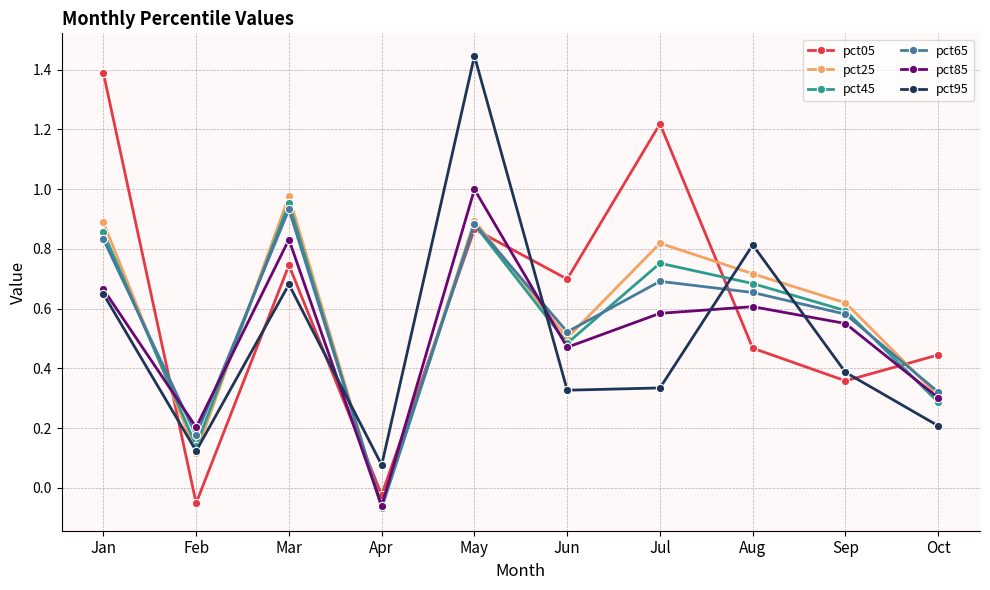

Which category has the highest value in the pct45 series?

Mar